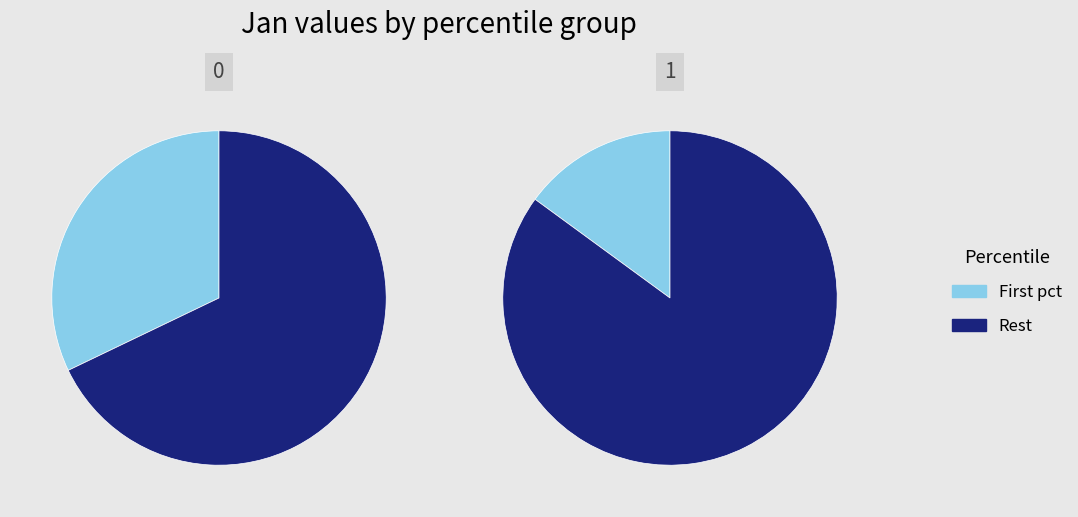

Does pct15 account for over 50% of the chart?

No